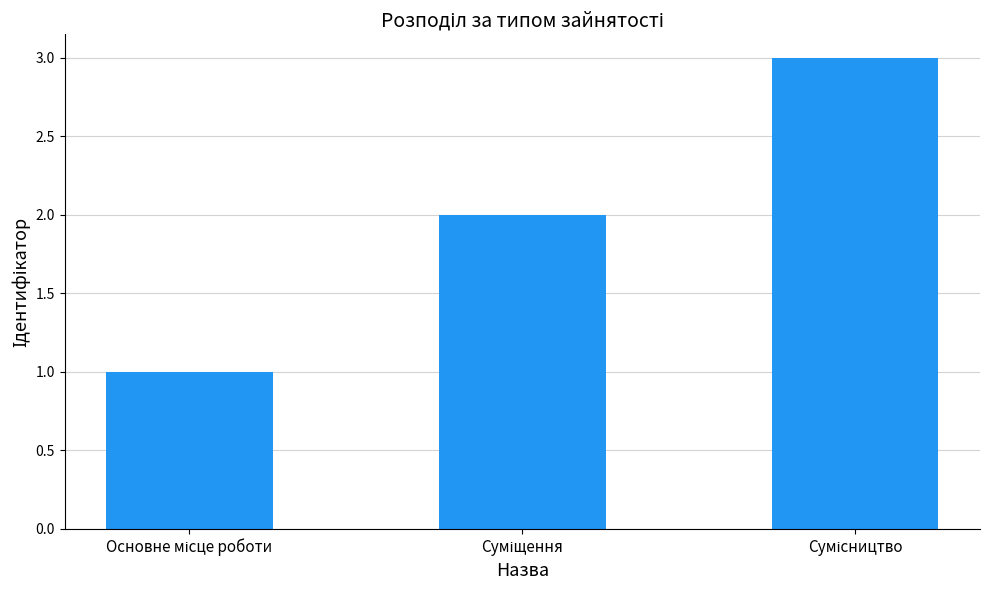

What is the sum of all values?

6